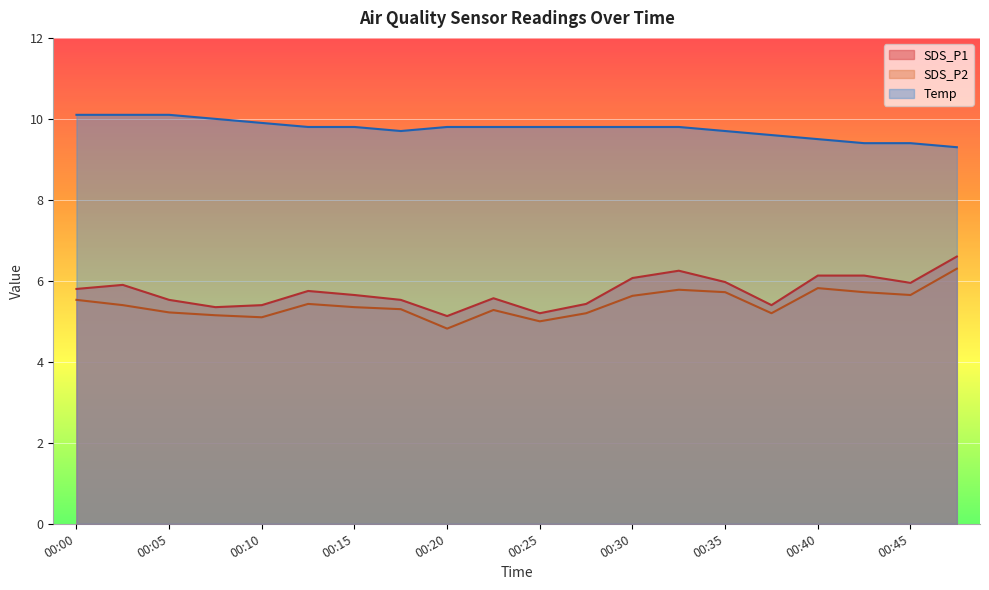

Where is the first local maximum for SDS_P2?

00:12